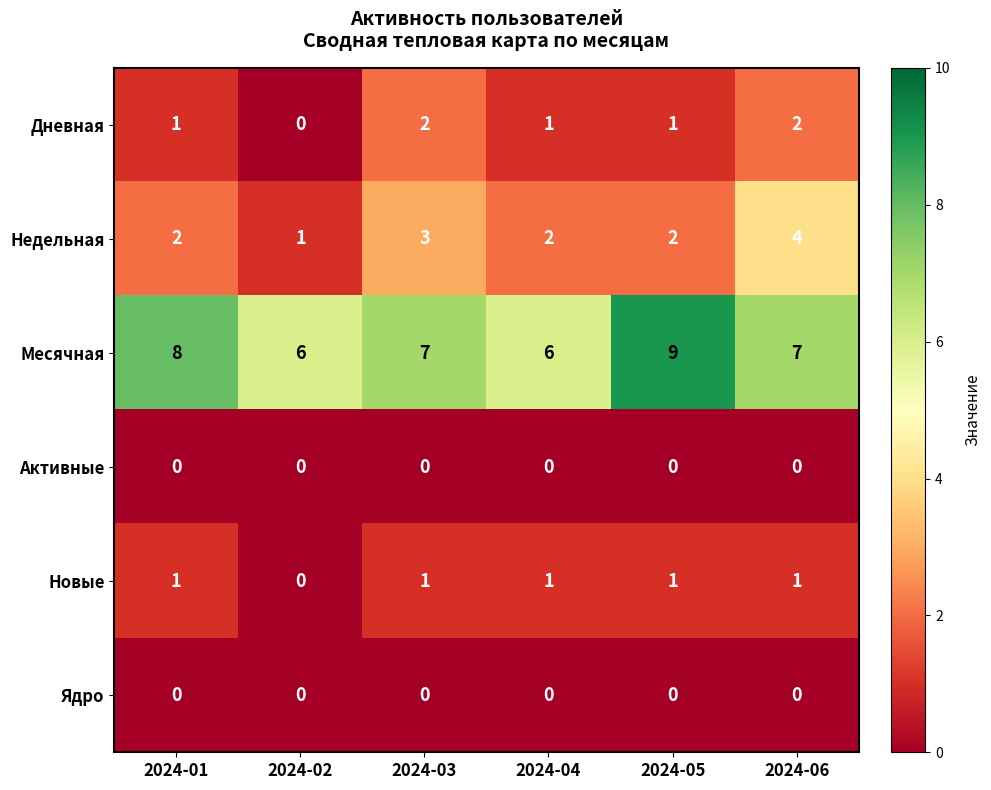

At which label does Месячная reach its peak?

2024-05